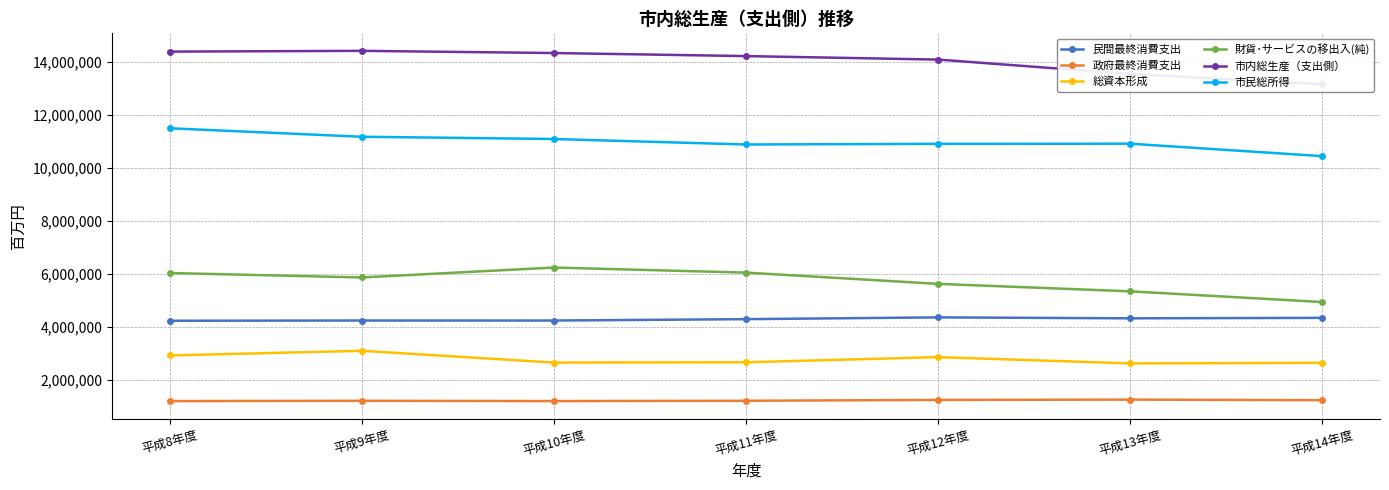

What is the greatest value displayed?

14420976